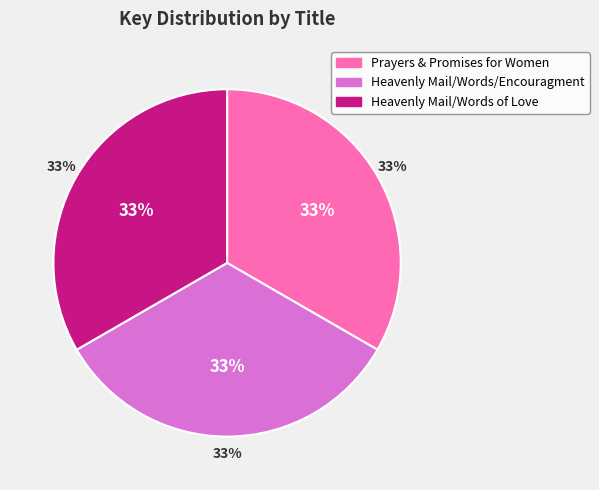

What is the largest slice in the pie chart?

Prayers & Promises for Women